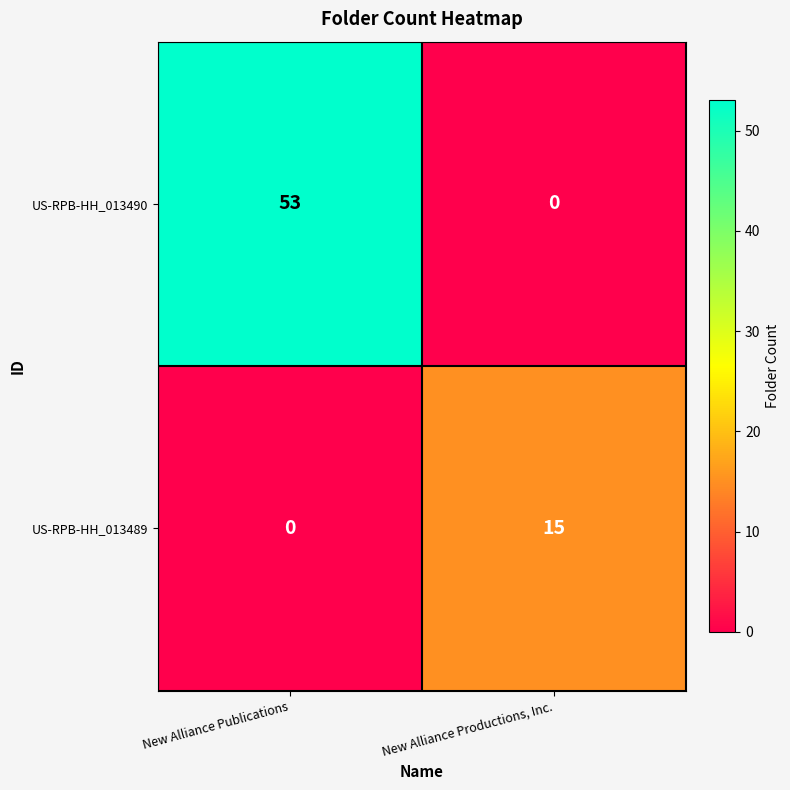

Count the number of data series in this chart.

2